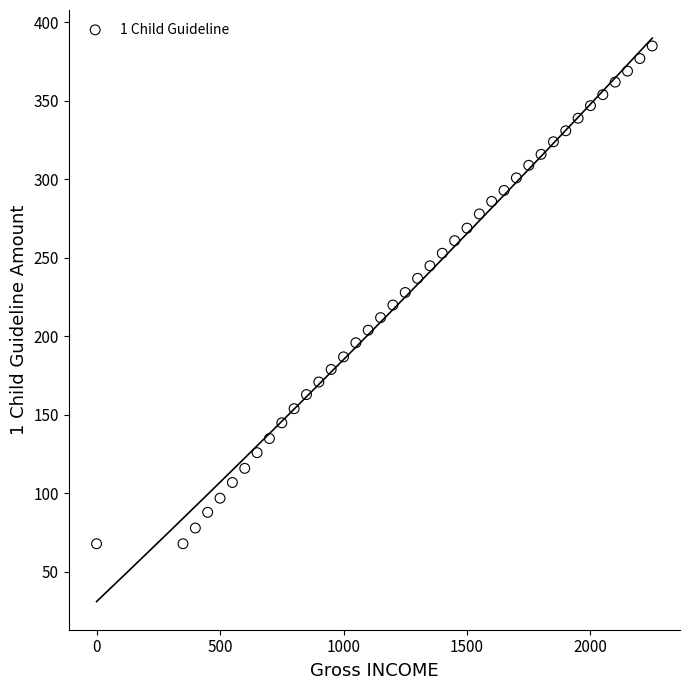

What is the range of X values (max minus min)?

2250